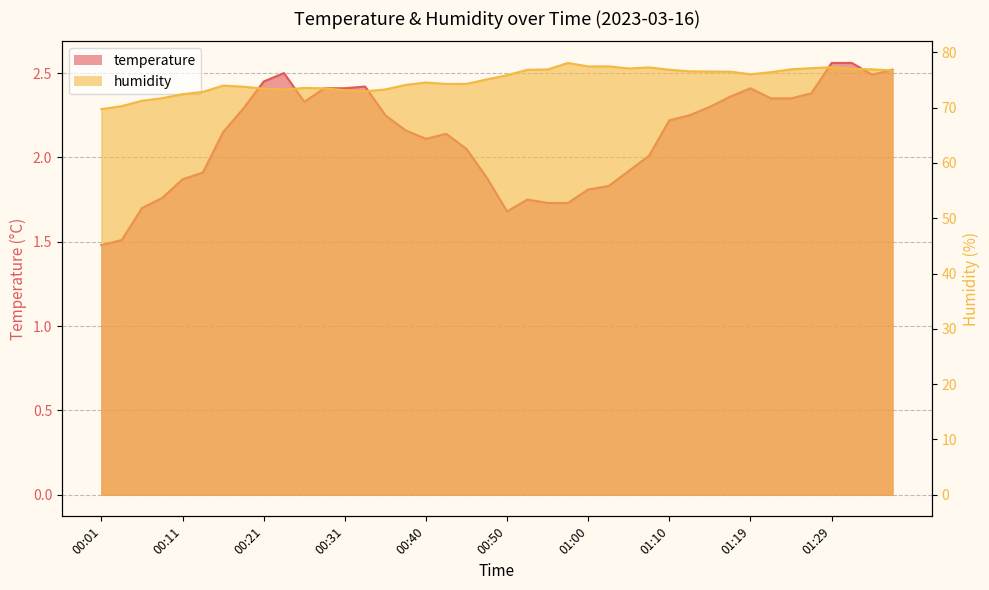

What is the difference between the maximum and minimum values in the humidity series?

8.3